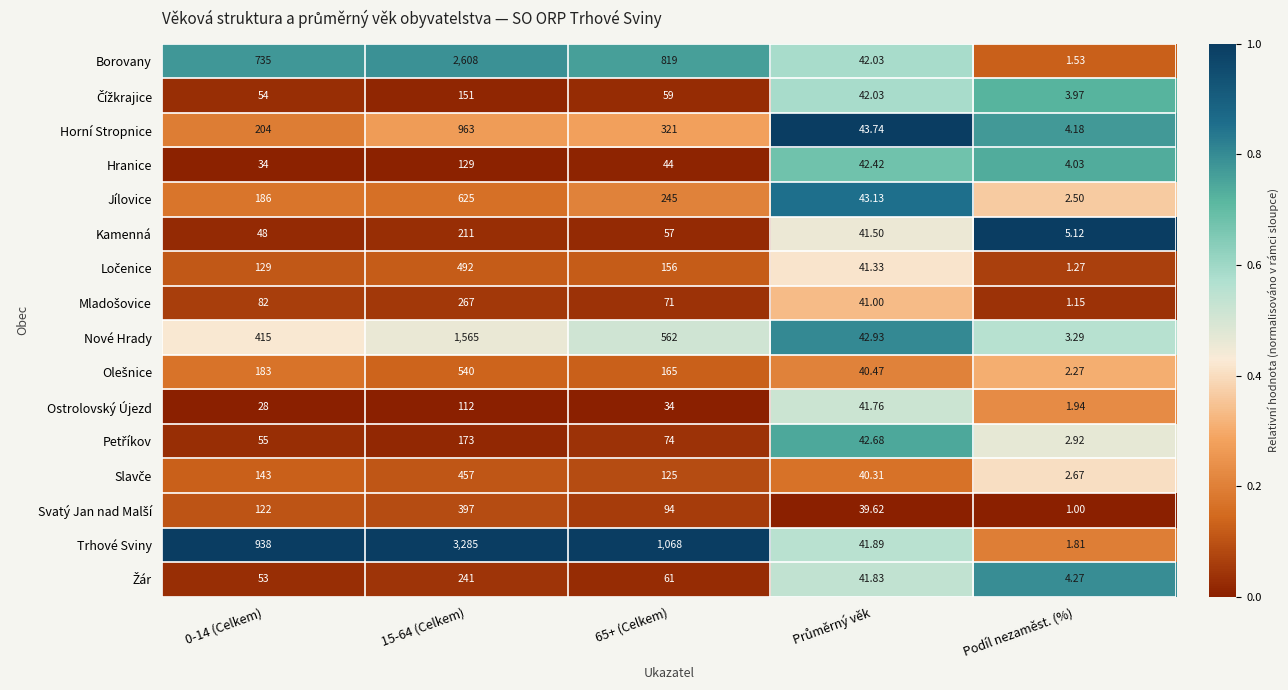

Which series has the largest range (max minus min)?

Trhové Sviny